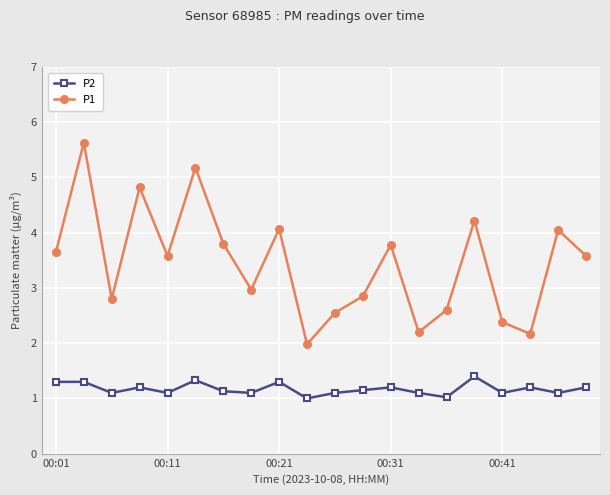

Which series has the largest total across all categories?

P1